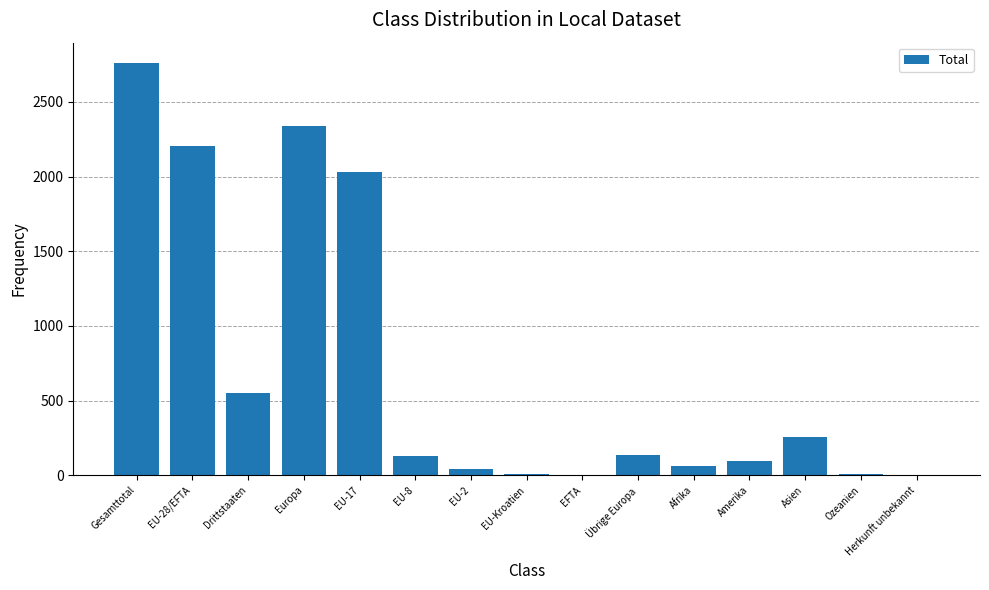

Between Europa and Drittstaaten, which is larger?

Europa